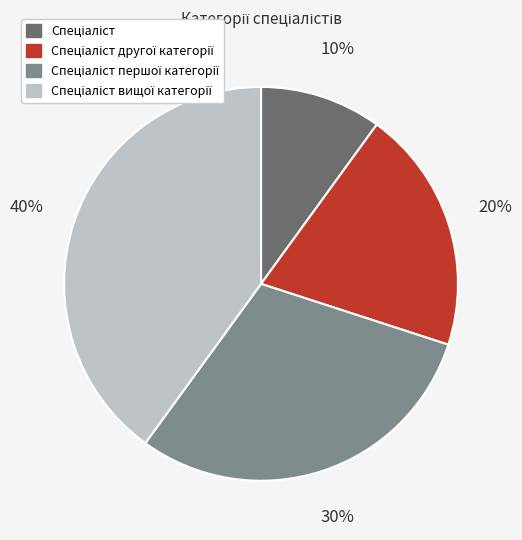

To the nearest percent, what is the average slice percentage?

25%